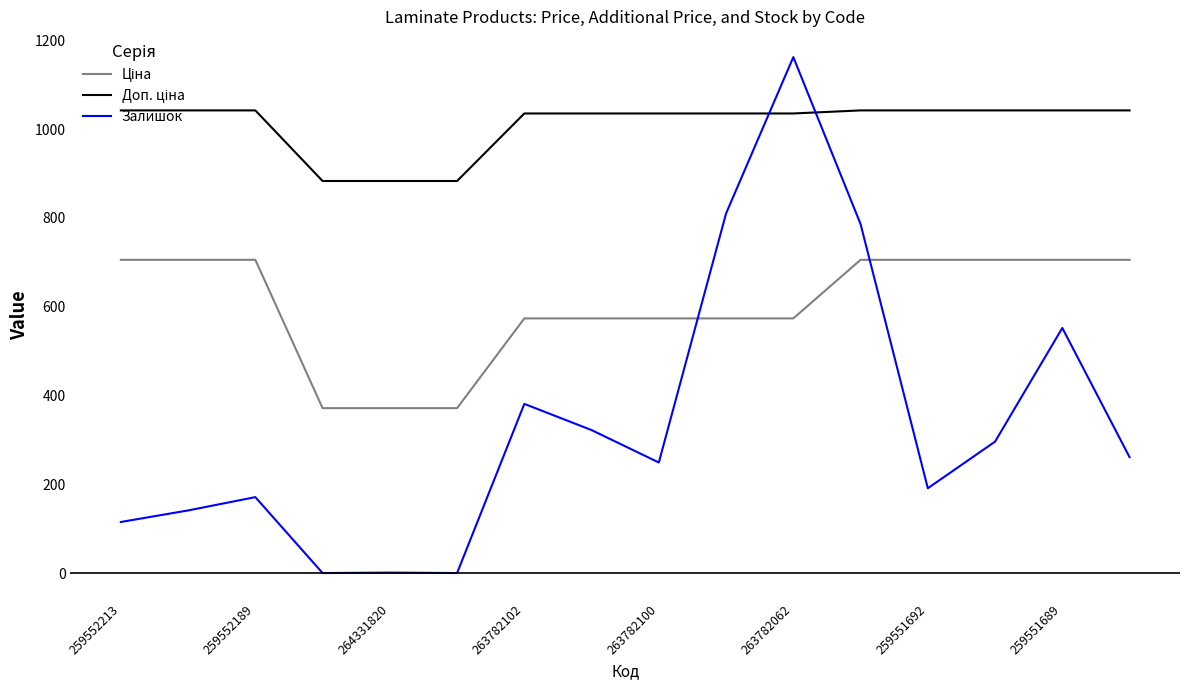

What is the difference between the maximum and minimum values in the Залишок series?

1162.0